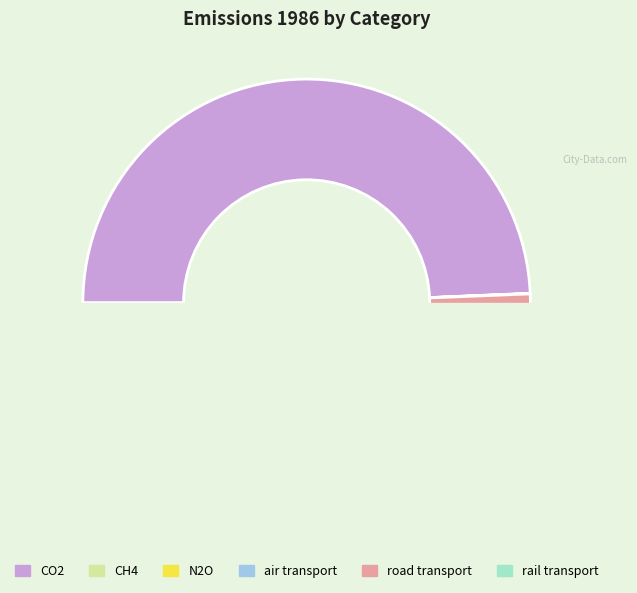

Is it true that CH4 is 0% of the pie?

True